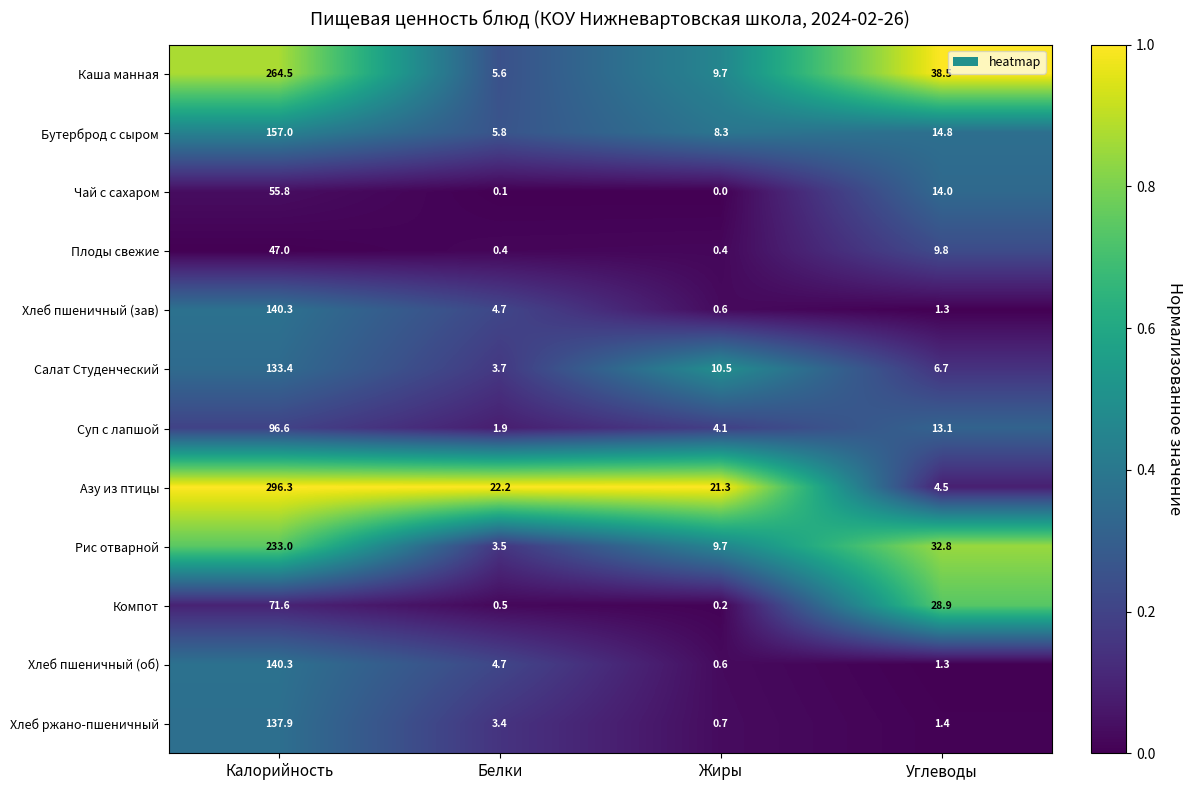

Between Белки and Жиры, which series saw the biggest shift?

Салат Студенческий